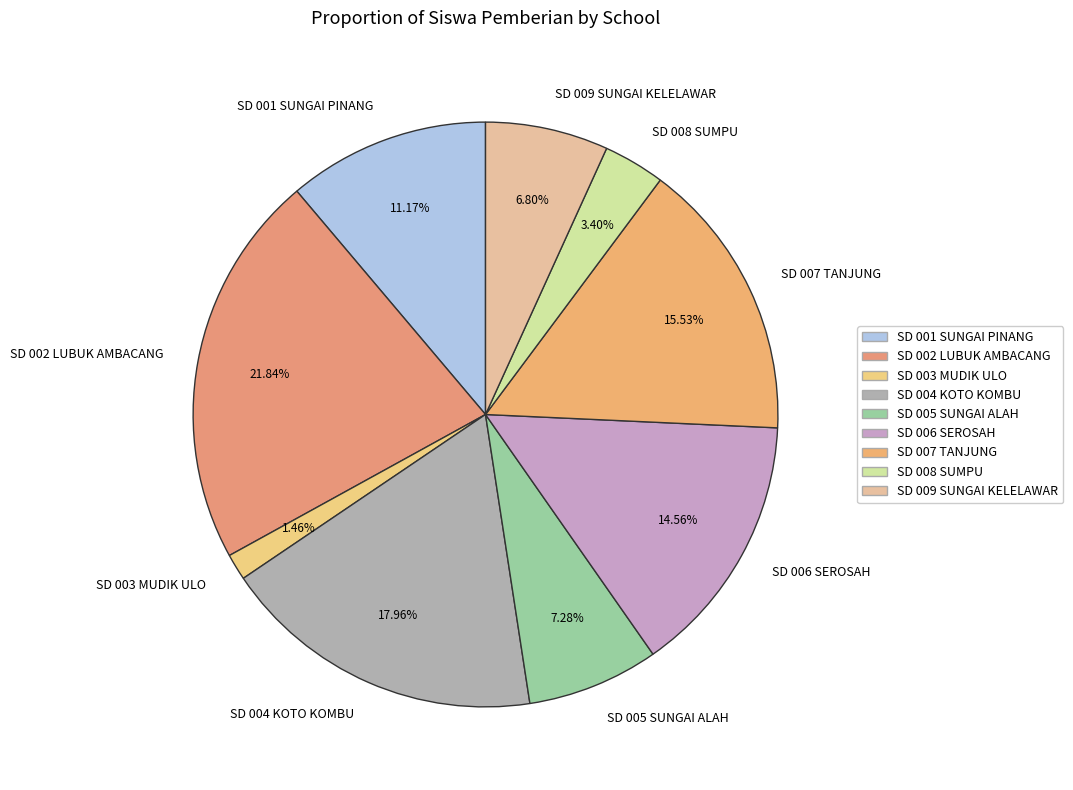

Approximately how many times larger is the value at SD 007 TANJUNG compared to SD 001 SUNGAI PINANG?

1.4